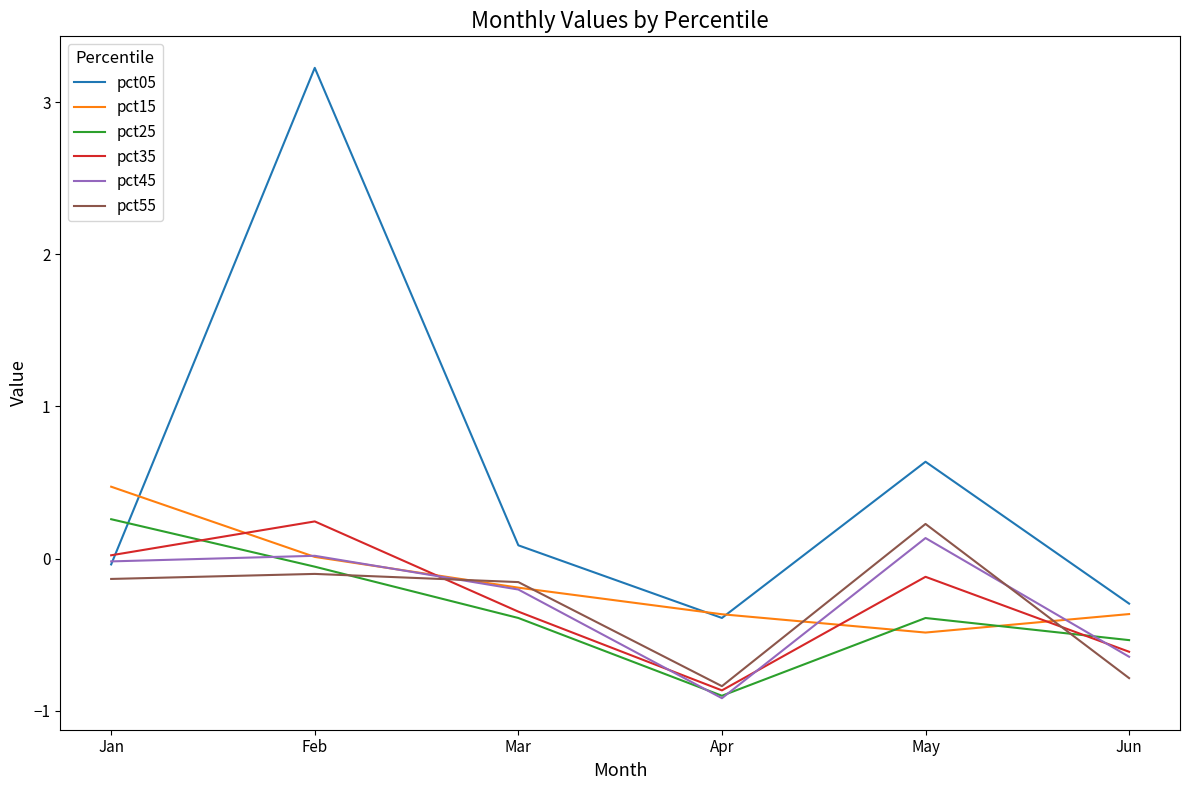

List the labels in order of pct05 value, smallest first.

Apr, Jun, Jan, Mar, May, Feb